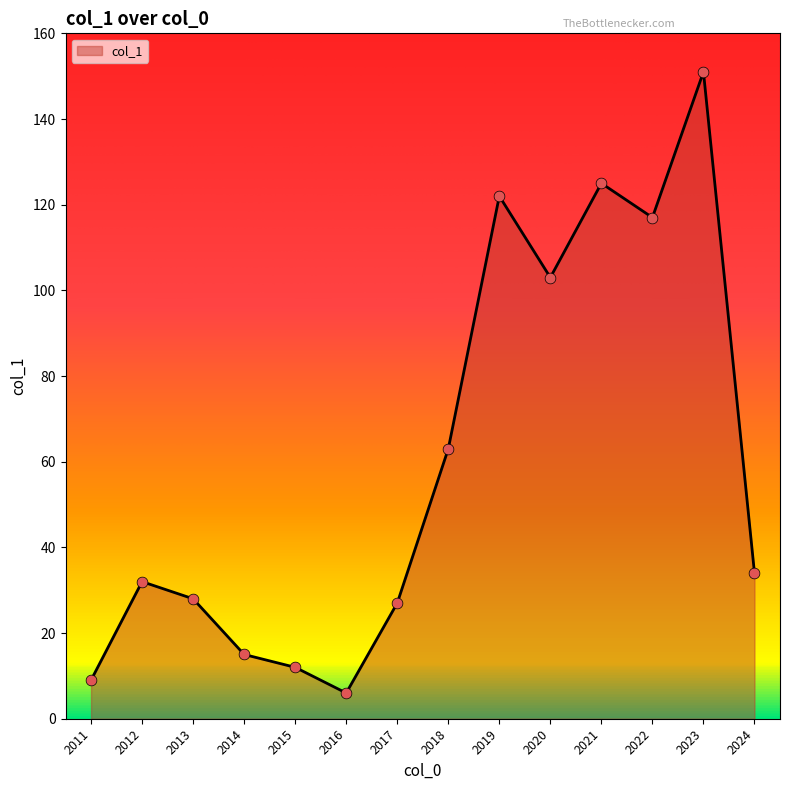

Between 2022 and 2011, which is larger?

2022